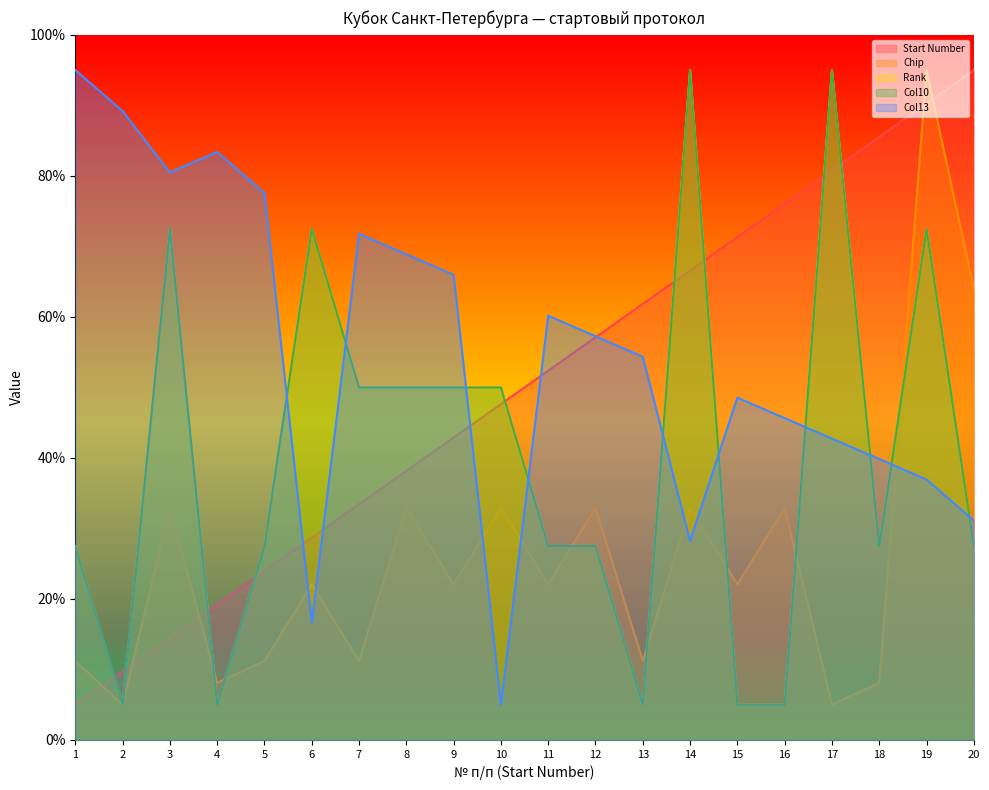

What is the minimum value shown in the chart?

5.0